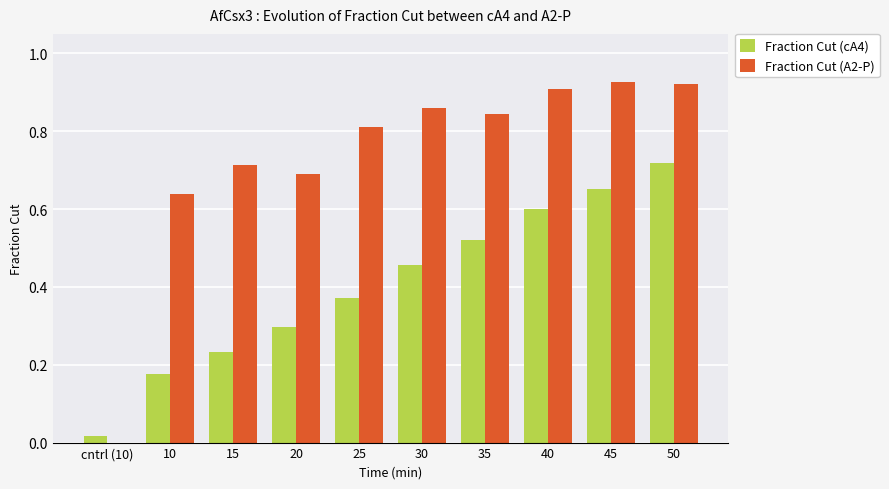

Is it true that Fraction Cut (A2-P) equals 1.4 at 30?

False